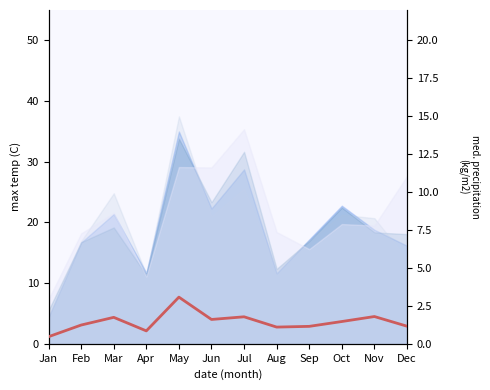

Where is the first local minimum?

Apr